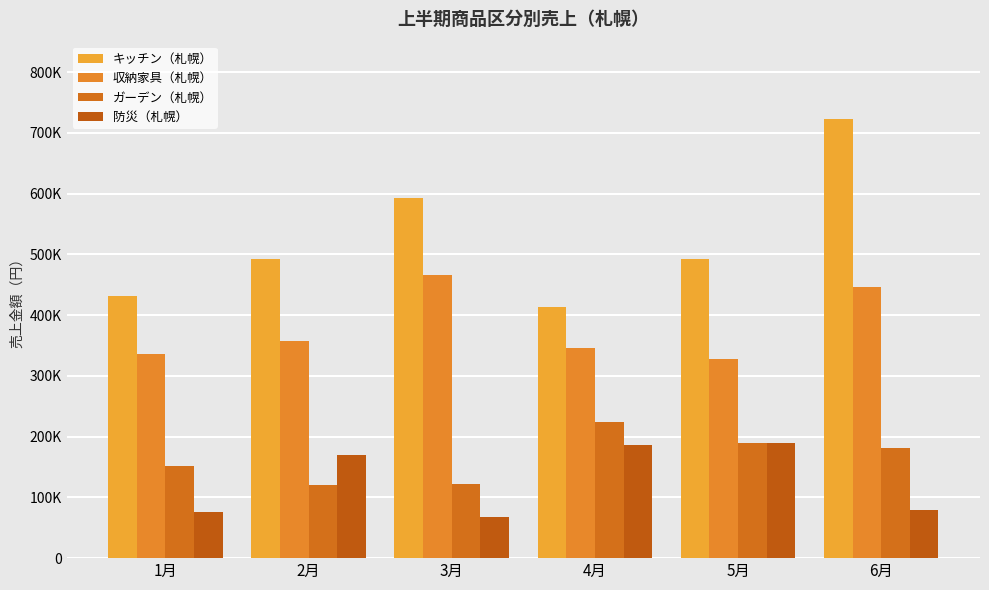

What is the label of the 2nd bar from the right?

5月